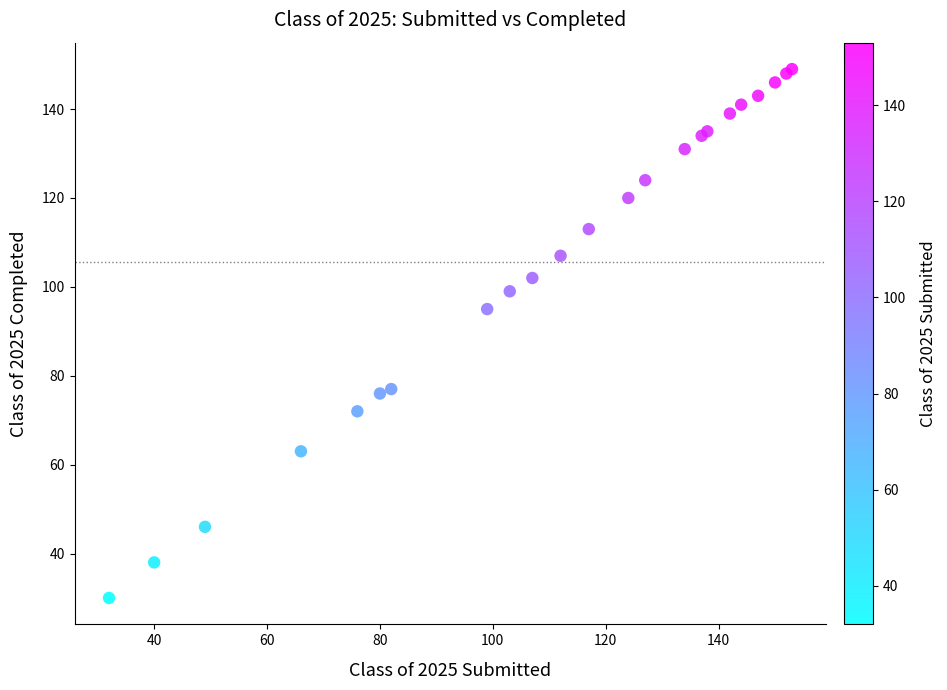

What Y value in the scatter plot is closest to 89?

95